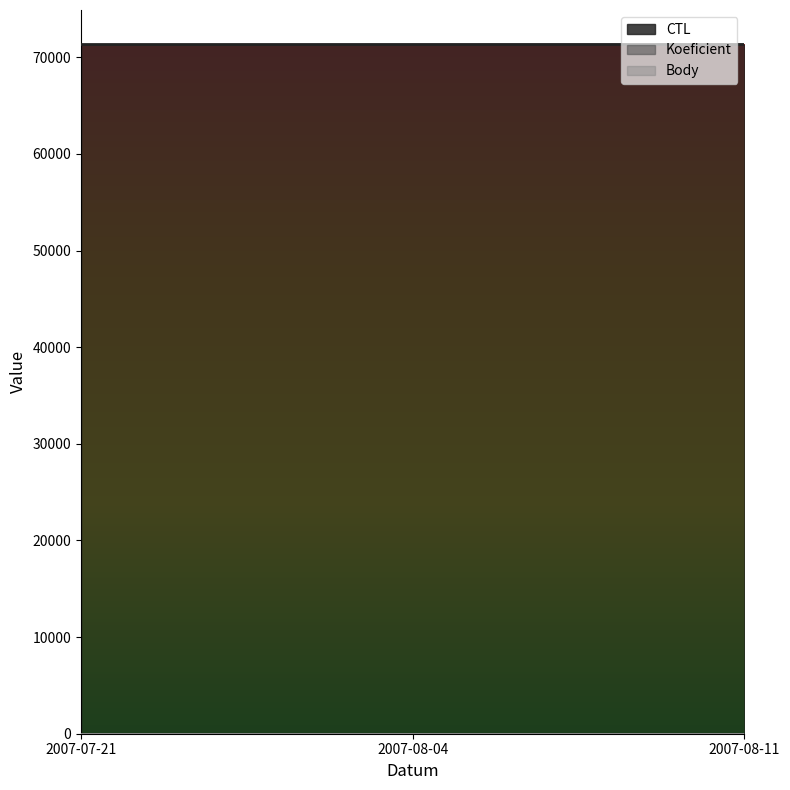

What is the label of the 1st point from the right?

2007-08-11